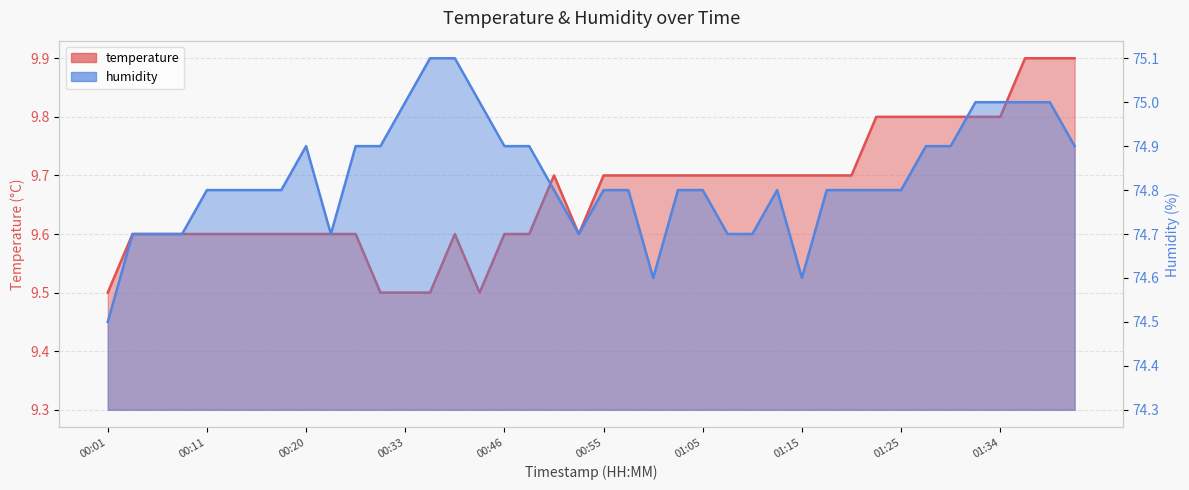

Rank the categories by humidity value from highest to lowest.

00:35, 00:38, 00:33, 00:40, 01:32, 01:34, 01:37, 01:39, 00:20, 00:25, 00:28, 00:46, 00:48, 01:27, 01:29, 01:42, 00:11, 00:13, 00:15, 00:18, 00:50, 00:55, 00:58, 01:03, 01:05, 01:12, 01:17, 01:20, 01:22, 01:25, 00:03, 00:06, 00:08, 00:23, 00:53, 01:08, 01:10, 01:00, 01:15, 00:01